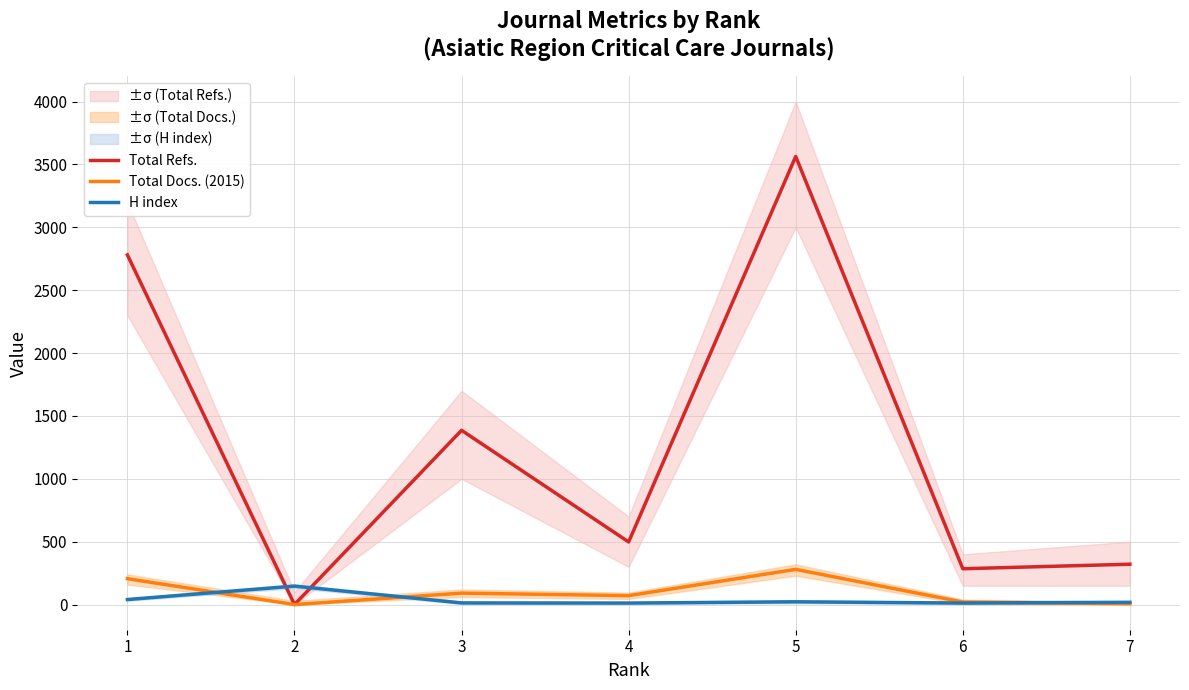

What is the highest value of the H index series?

147